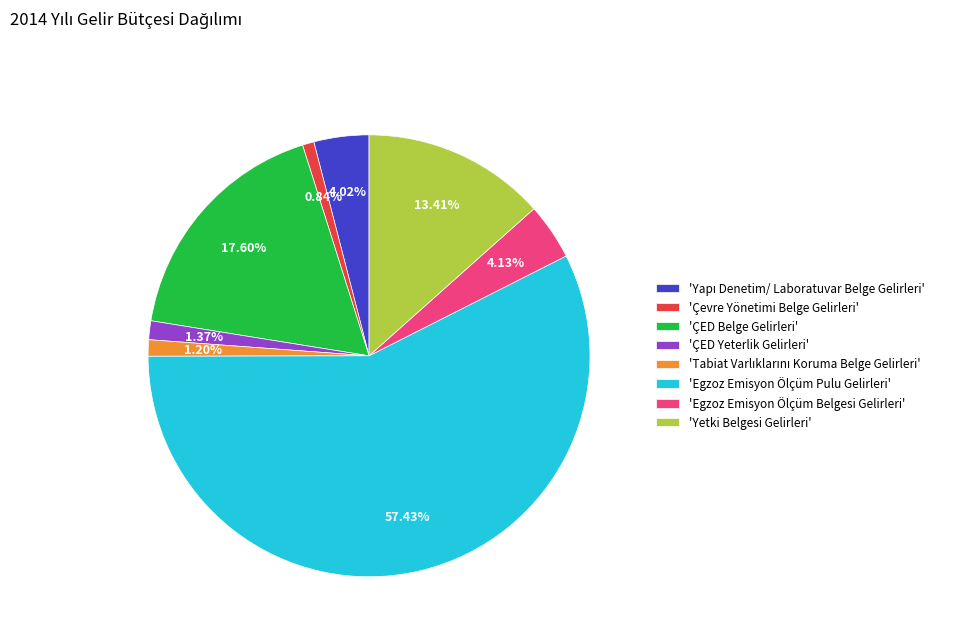

Which category accounts for the majority?

'Egzoz Emisyon Ölçüm Pulu Gelirleri'